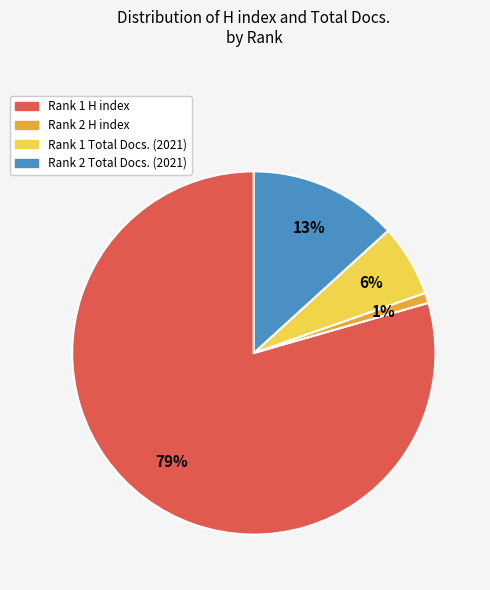

To the nearest percent, what is the average slice percentage?

25%